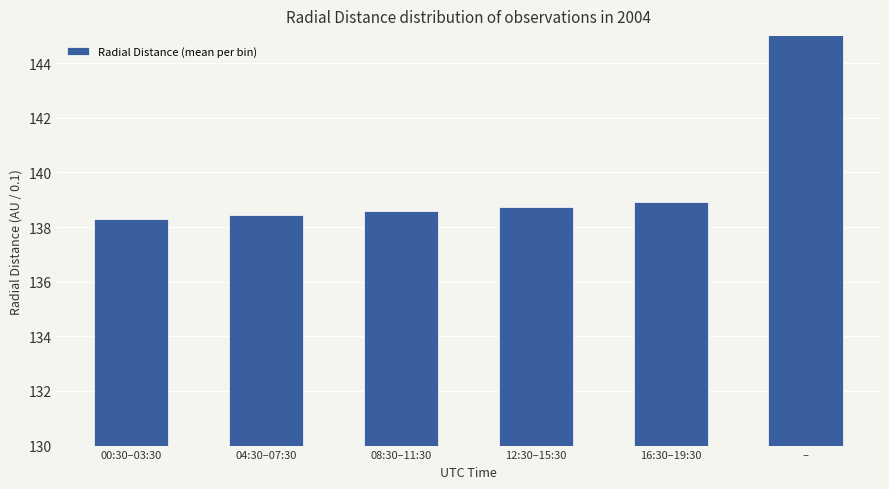

Which category has the highest value across all series?

–